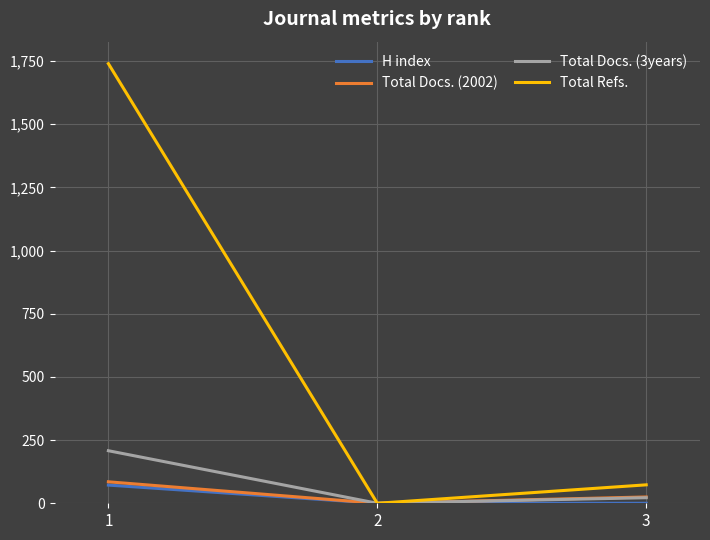

True or false: Total Refs. has a value of -576 at 2.

False